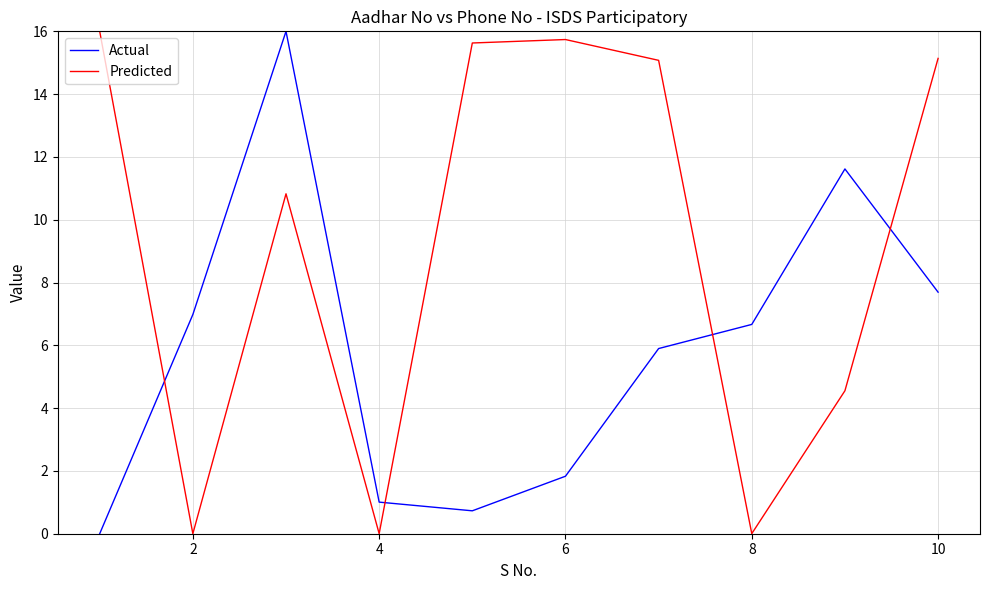

After their last crossing, which series has the higher values: Actual or Predicted?

Predicted